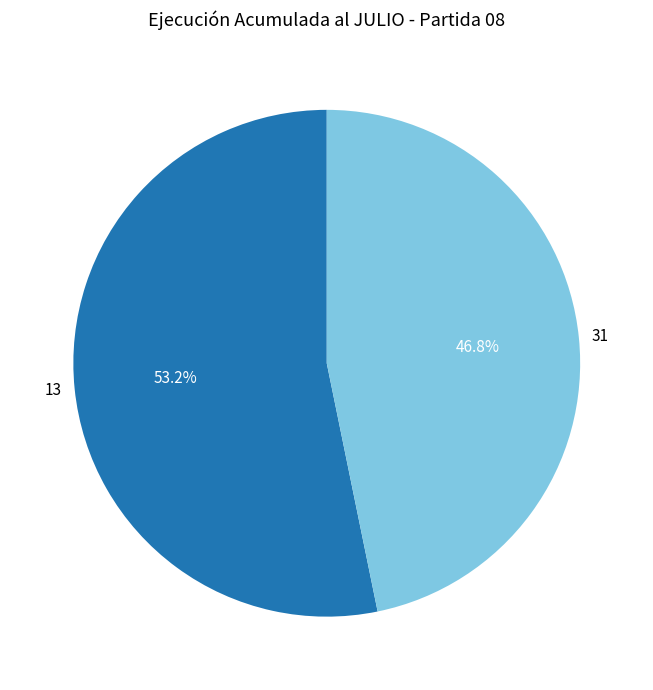

To the nearest percent, what portion does 13 represent?

53%